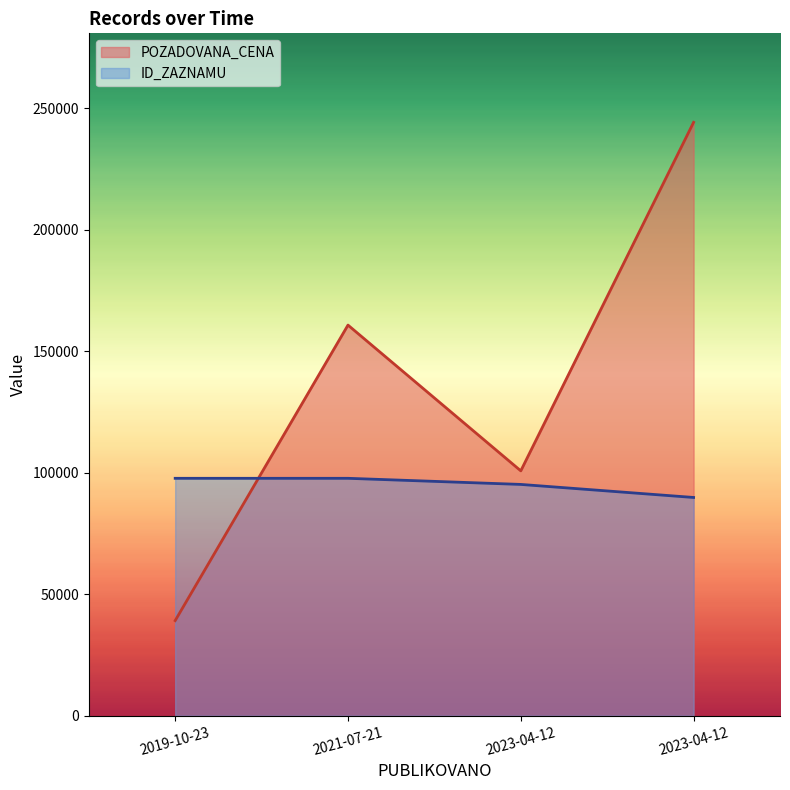

Is it true that ID_ZAZNAMU equals 97730 at 2019-10-23?

True